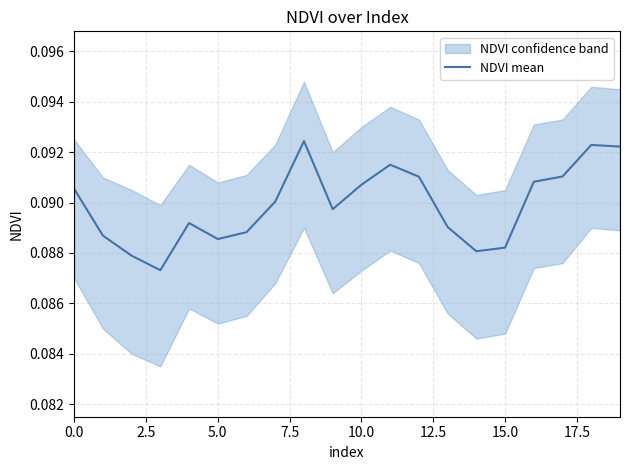

Is it true that the value at 17 is 0.1?

False